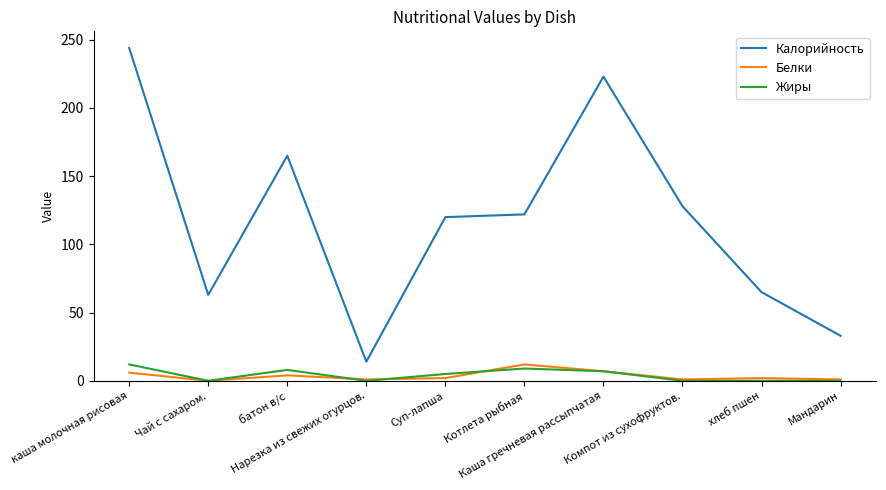

At which label does Калорийность first exceed 122?

каша молочная рисовая